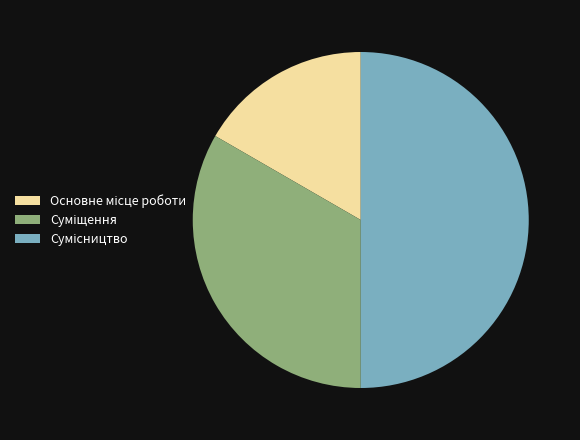

Which slice is the largest?

Сумісництво